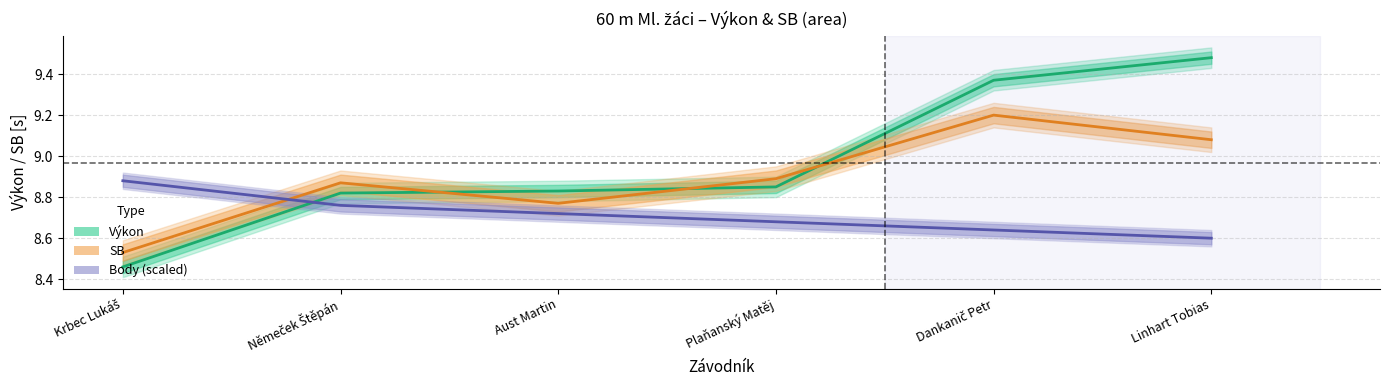

At which label does SB reach its peak?

Dankanič Petr